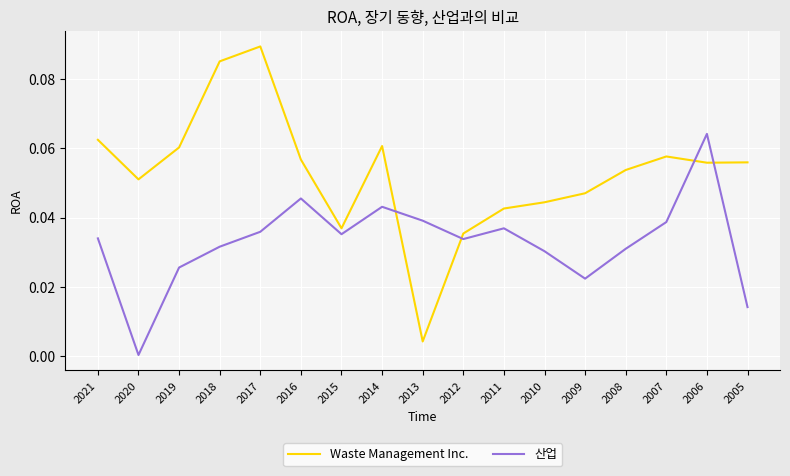

How many series are shown in this chart?

2